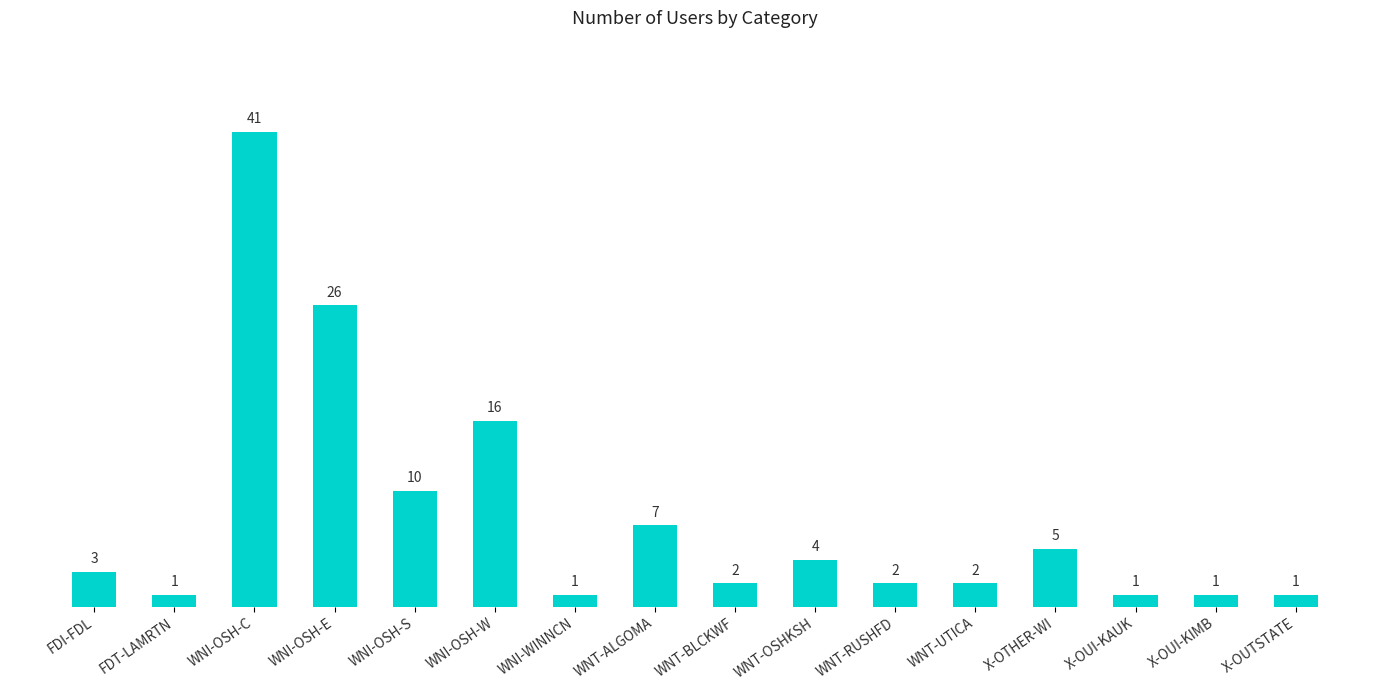

Reading left to right, list all the values displayed in this chart.

FDI-FDL=3	FDT-LAMRTN=1	WNI-OSH-C=41	WNI-OSH-E=26	WNI-OSH-S=10	WNI-OSH-W=16	WNI-WINNCN=1	WNT-ALGOMA=7	WNT-BLCKWF=2	WNT-OSHKSH=4	WNT-RUSHFD=2	WNT-UTICA=2	X-OTHER-WI=5	X-OUI-KAUK=1	X-OUI-KIMB=1	X-OUTSTATE=1